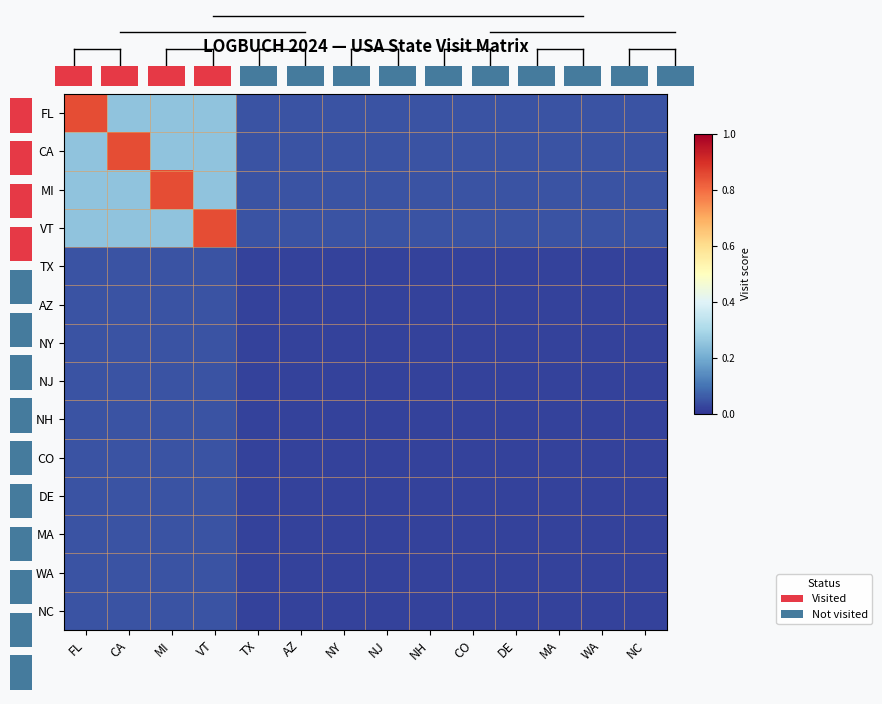

True or false: FL has a value of 0.1 at MA.

False